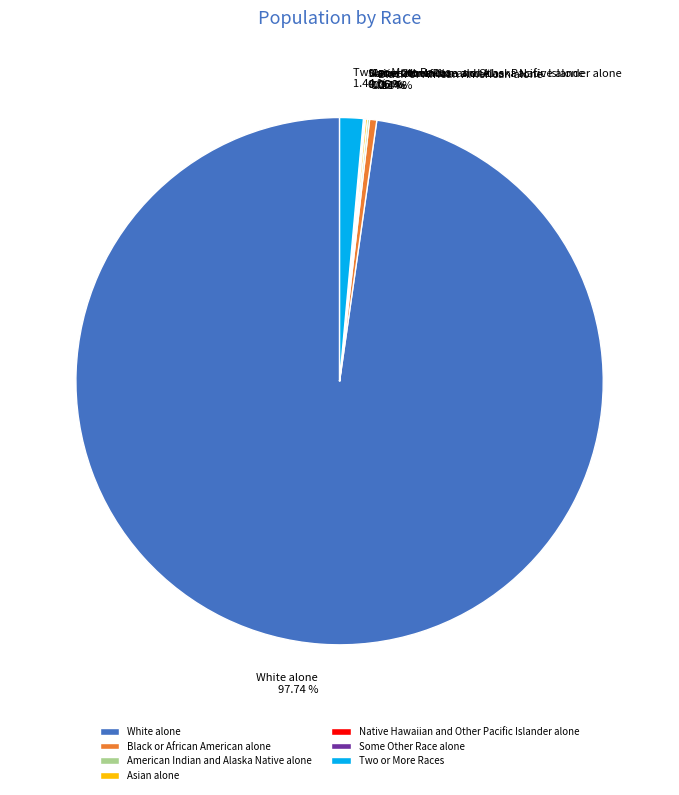

Which slice represents more than half of the pie?

White alone